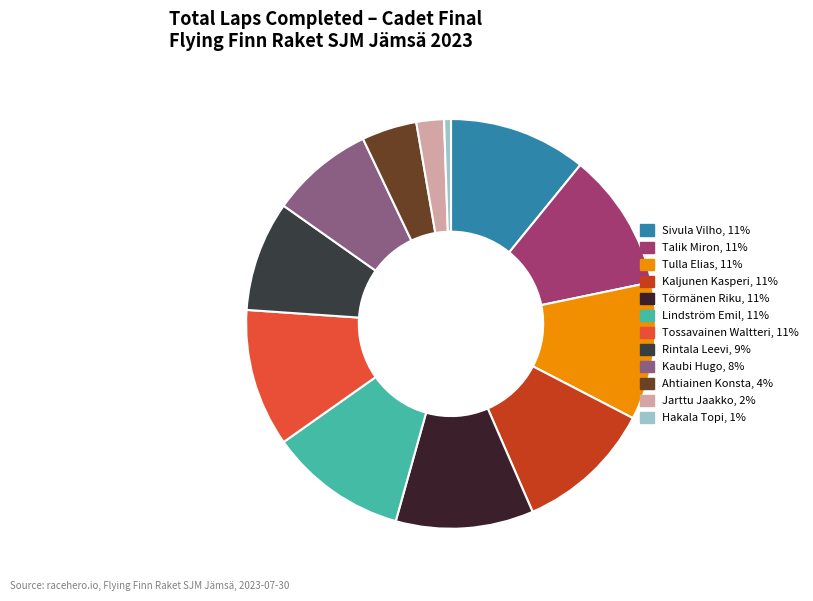

To the nearest percent, what is the average slice percentage?

8%